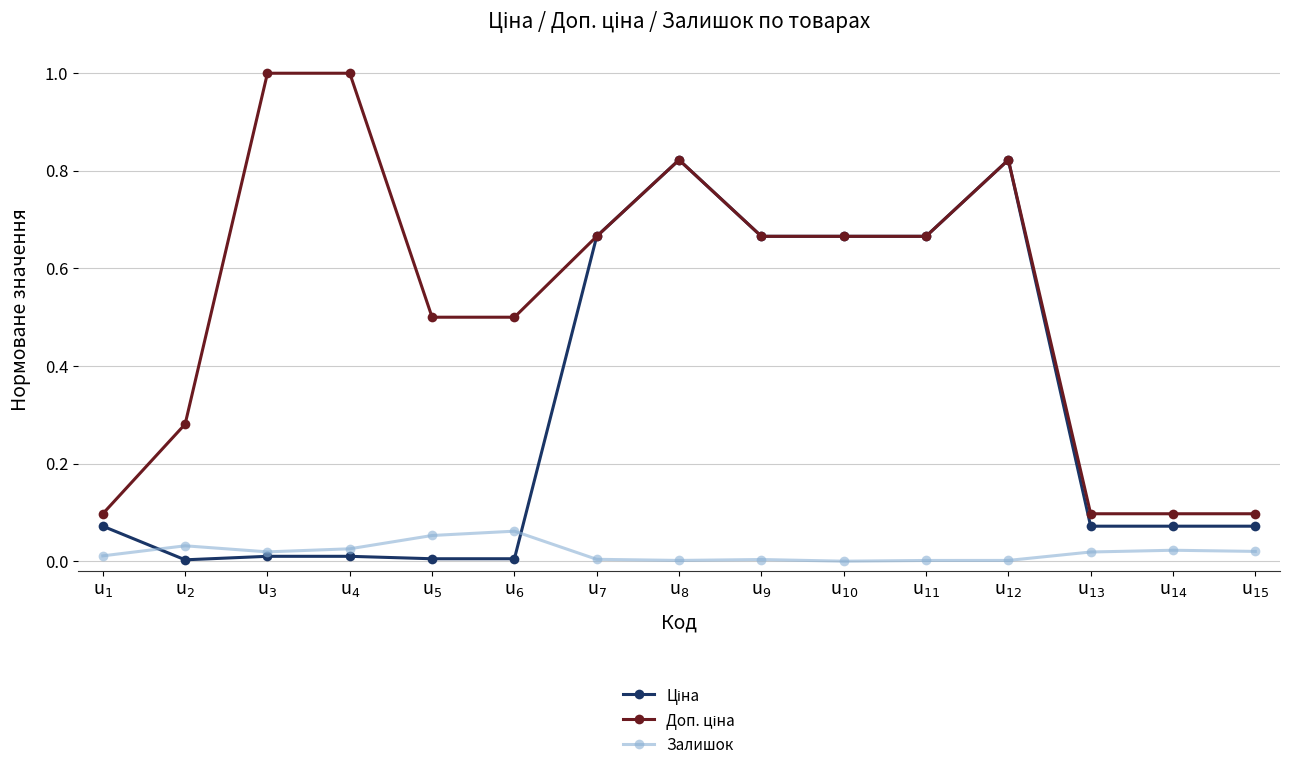

Count the number of categories in the chart.

15